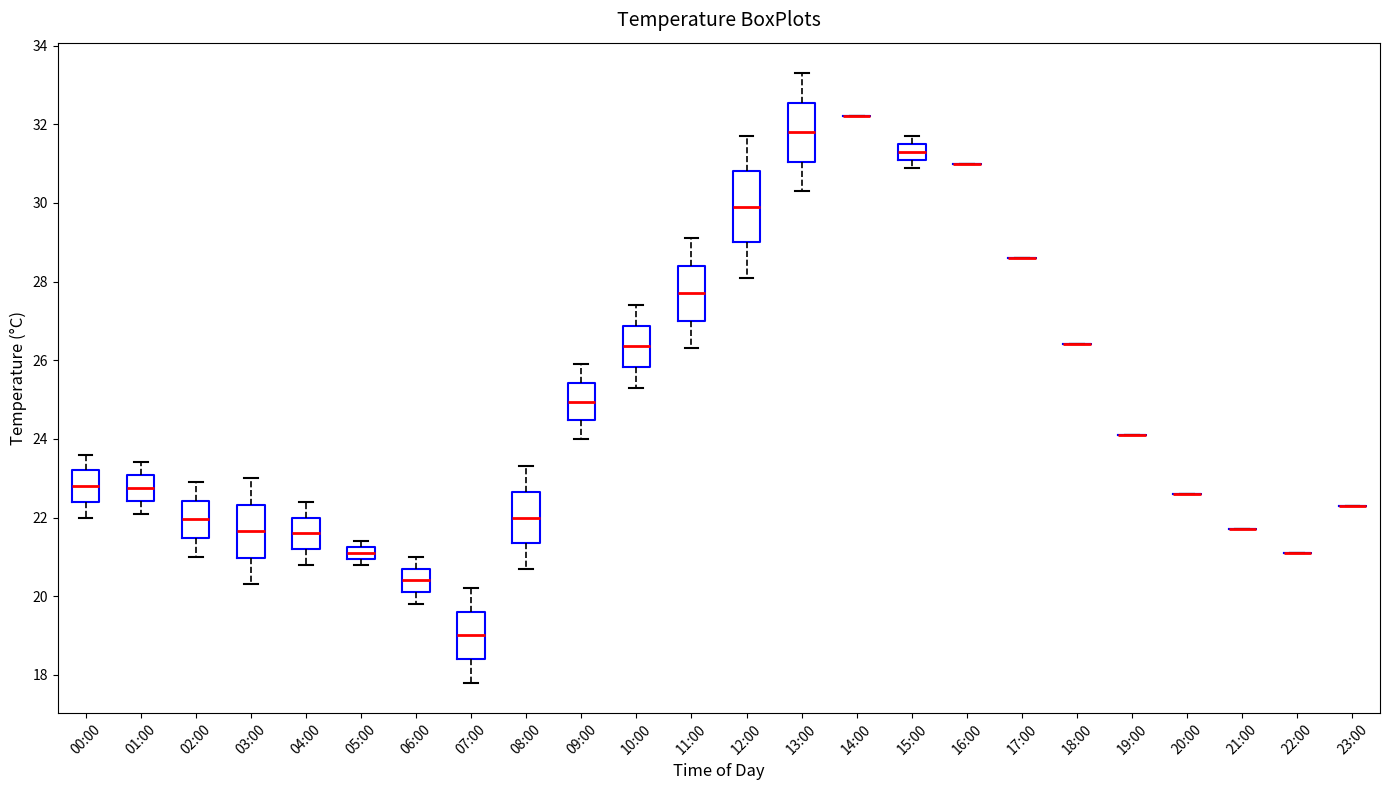

Where is the lower edge of the box for 10:00 on the y-axis? The values are not printed on the chart, so give them approximately, as read against the axis.

25.8